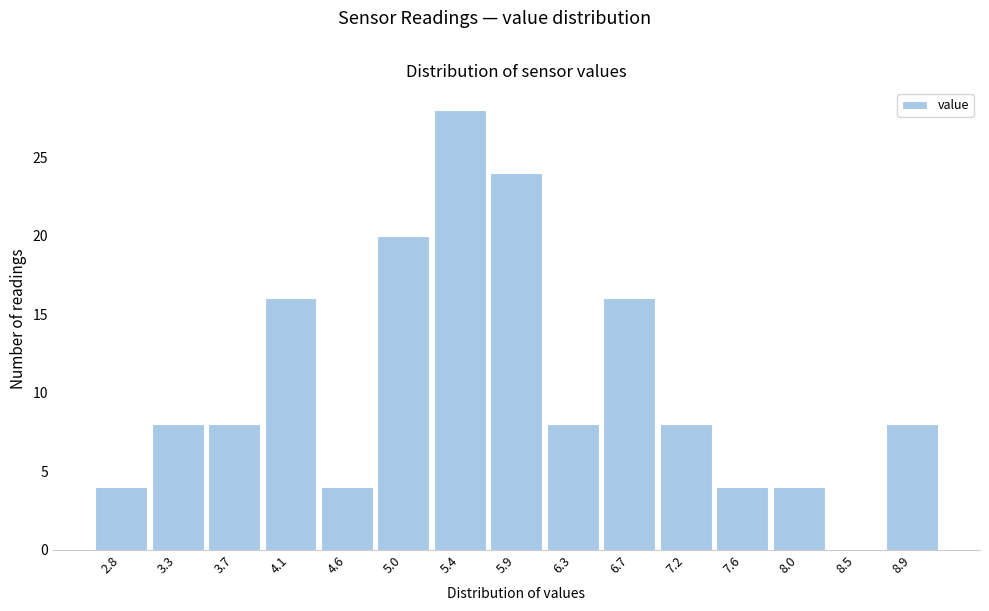

Reading left to right, what are all the values shown in this chart?

2.8=4	3.3=8	3.7=8	4.1=16	4.6=4	5.0=20	5.4=28	5.9=24	6.3=8	6.7=16	7.2=8	7.6=4	8.0=4	8.5=0	8.9=8